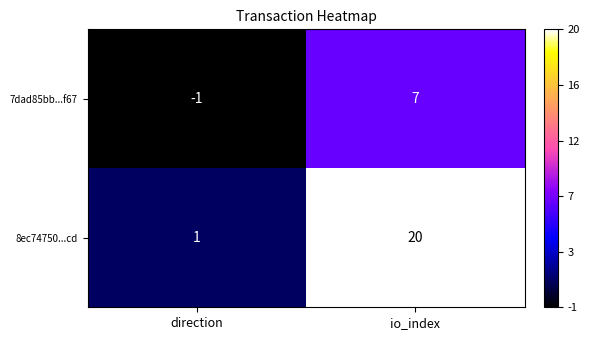

Which series has the widest spread of values?

8ec74750...cd